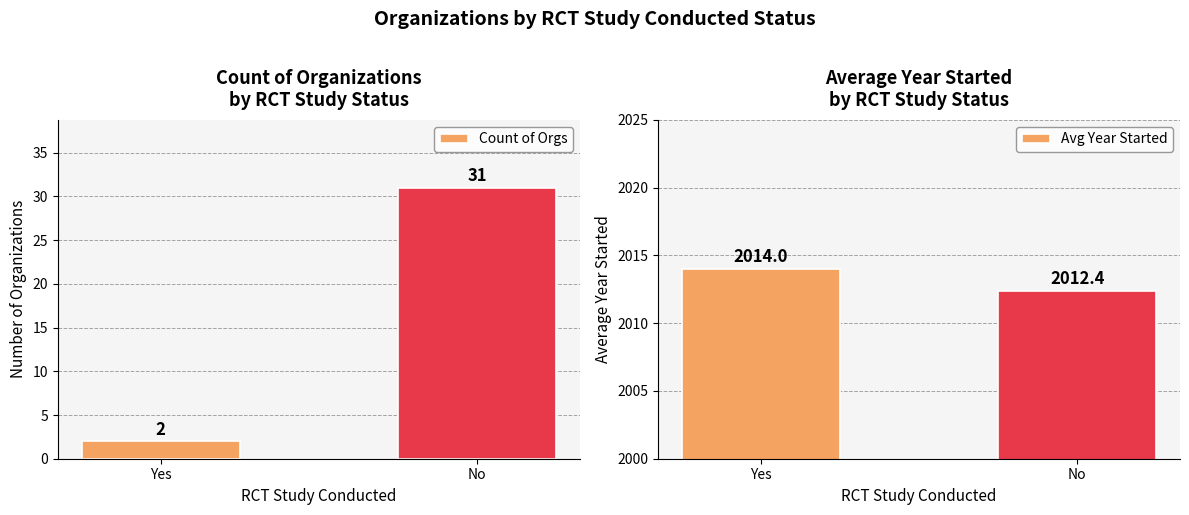

Reading left to right, list all the values displayed in this chart.

Count: 2.0	31.0
Avg Year Started: 2014.0	2012.4